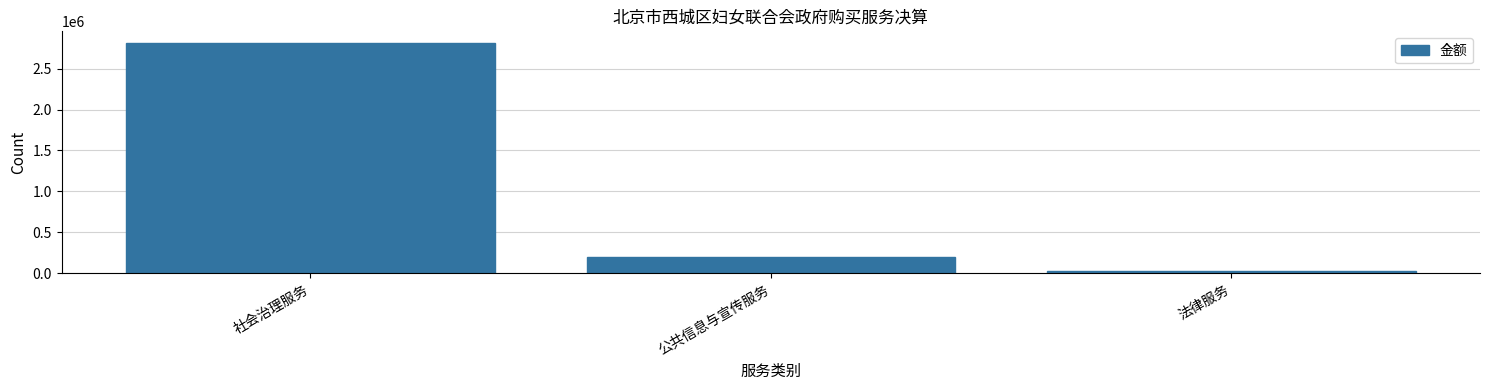

Reading left to right, what are all the values shown in this chart?

社会治理服务=2816340.7	公共信息与宣传服务=200000.0	法律服务=30000.0